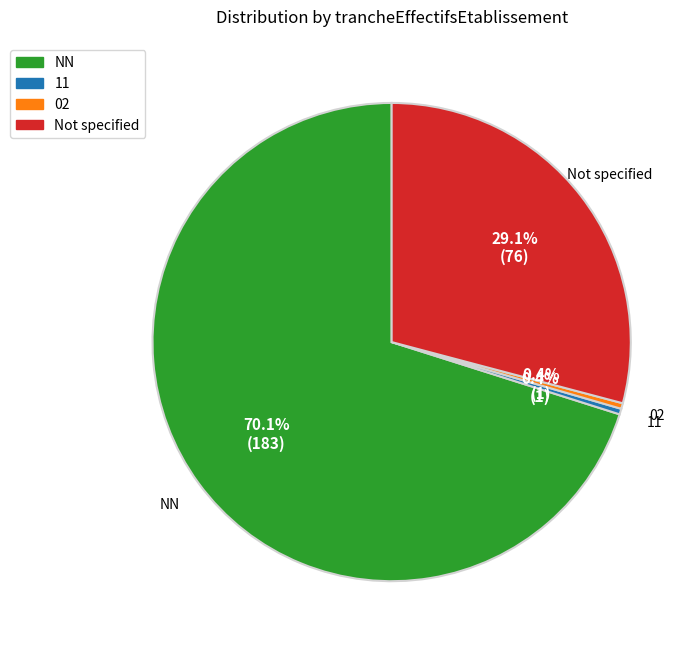

Is there any slice that represents more than half of the pie?

Yes